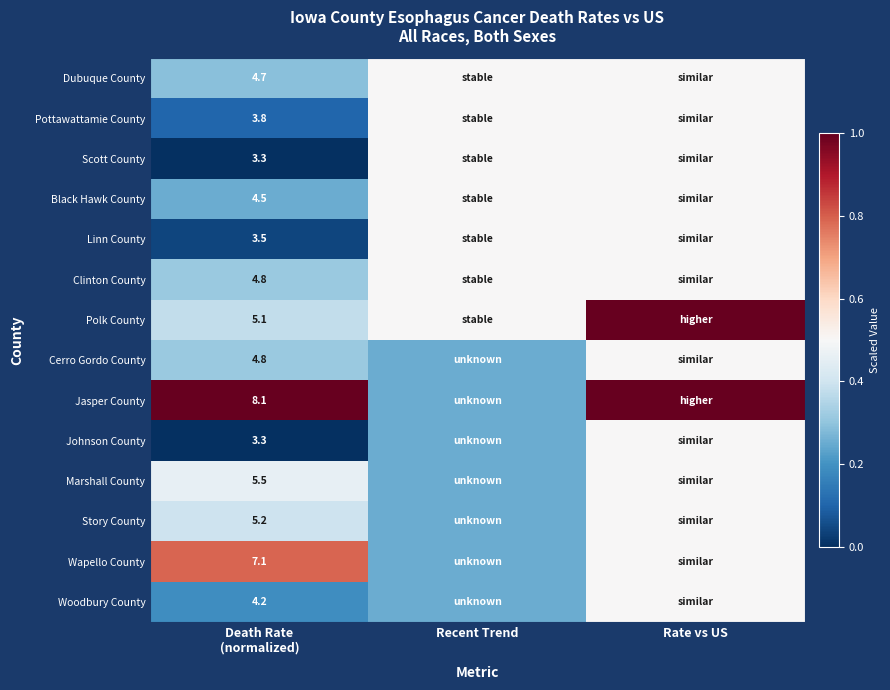

Rank the series at Death Rate (normalized) from lowest to highest value.

Scott County, Johnson County, Linn County, Pottawattamie County, Woodbury County, Black Hawk County, Dubuque County, Clinton County, Cerro Gordo County, Polk County, Story County, Marshall County, Wapello County, Jasper County